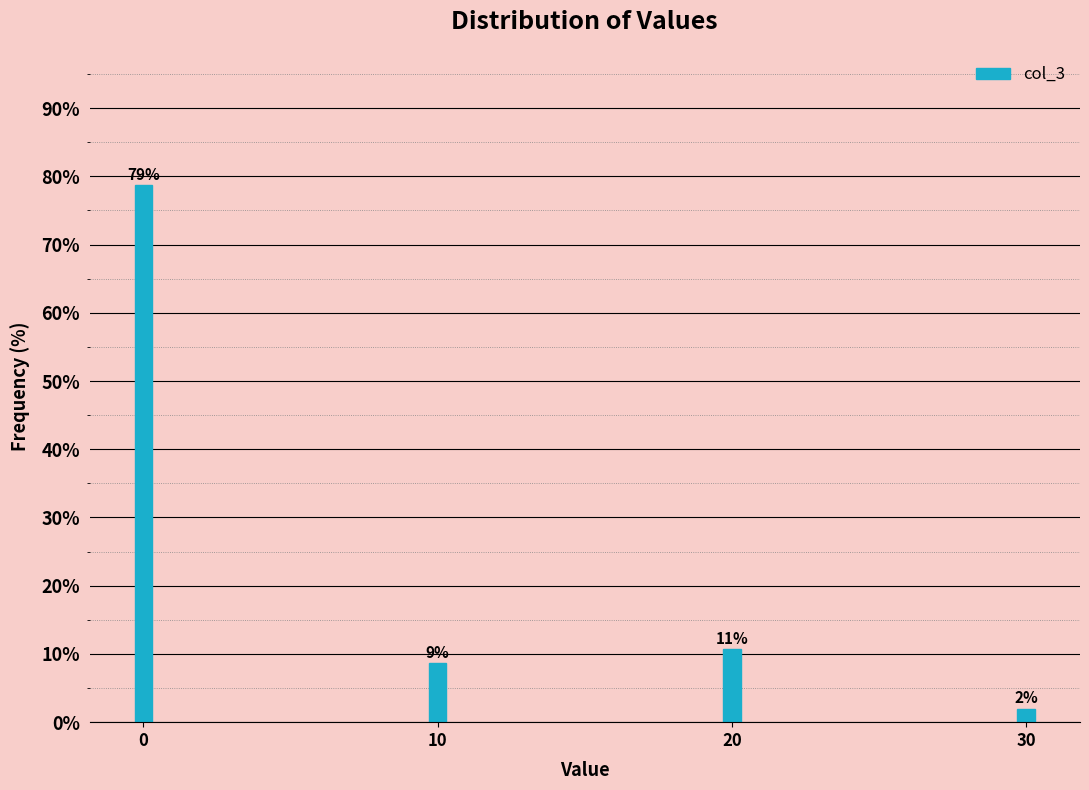

What is the greatest value displayed?

78.7